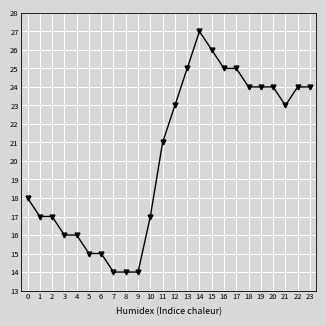

Where is the data nearest to the value 20?

11